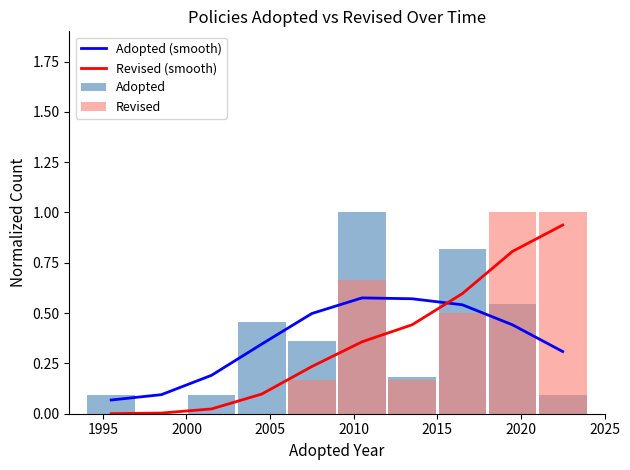

After their last crossing, which series has the higher values: Adopted (smooth) or Revised (smooth)?

Revised (smooth)